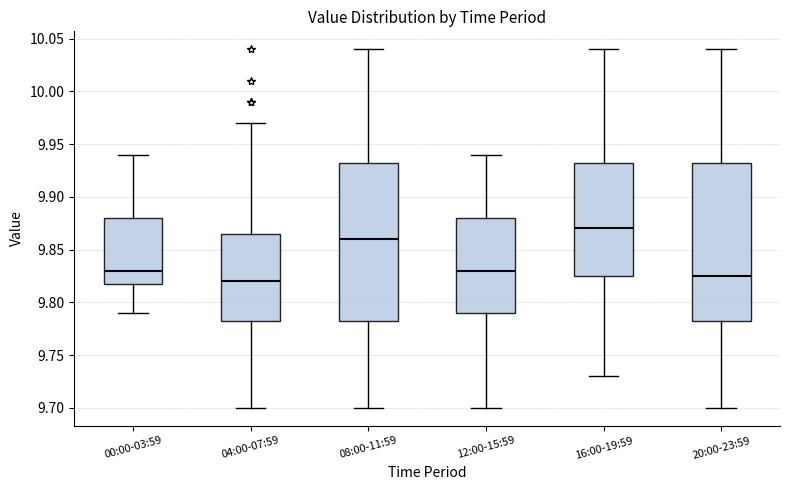

Where does the upper whisker of the box for 12:00-15:59 end on the y-axis? The values are not printed on the chart, so give them approximately, as read against the axis.

9.940